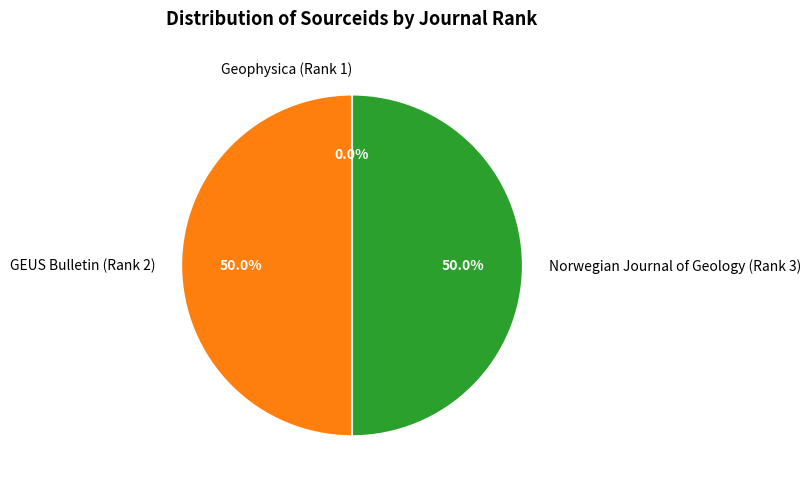

Is the sum of Norwegian Journal of Geology (Rank 3) and GEUS Bulletin (Rank 2) greater than half?

Yes